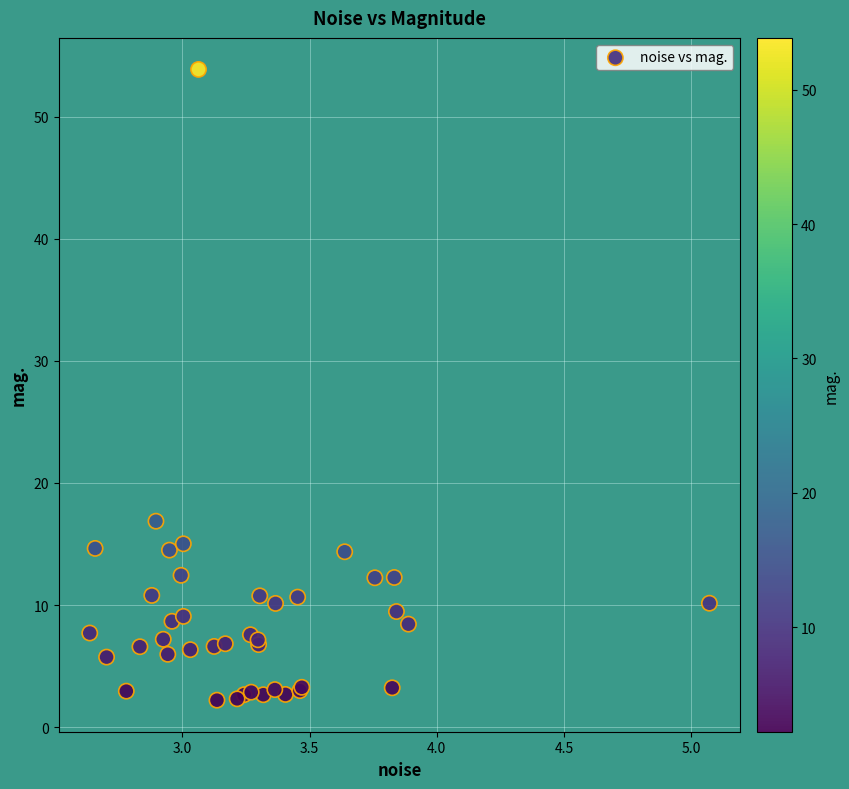

What Y value in the scatter plot is closest to 28?

16.9